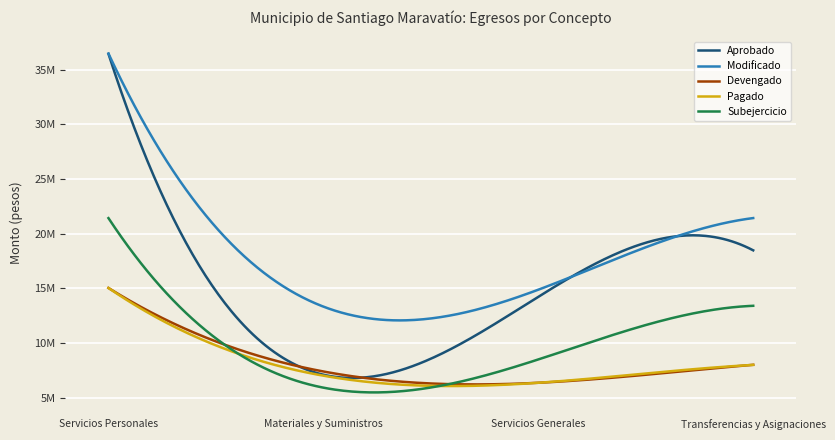

What are all the series names shown in the legend?

Aprobado, Modificado, Devengado, Pagado, Subejercicio